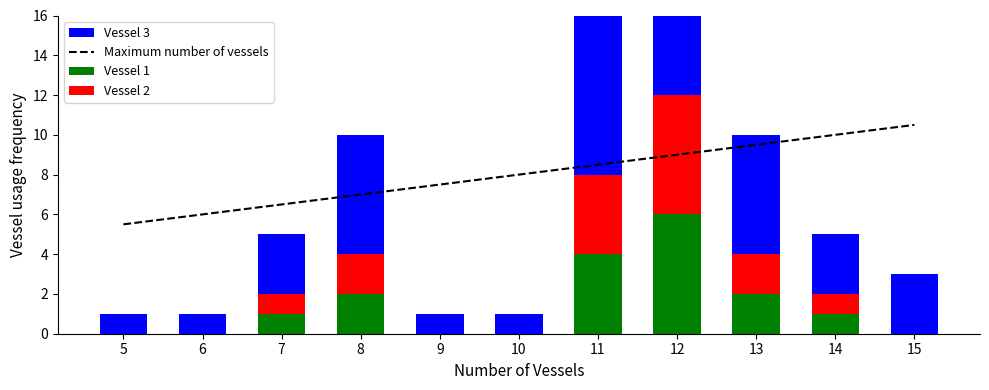

Between 6 and 7, which series saw the biggest shift?

Vessel 3